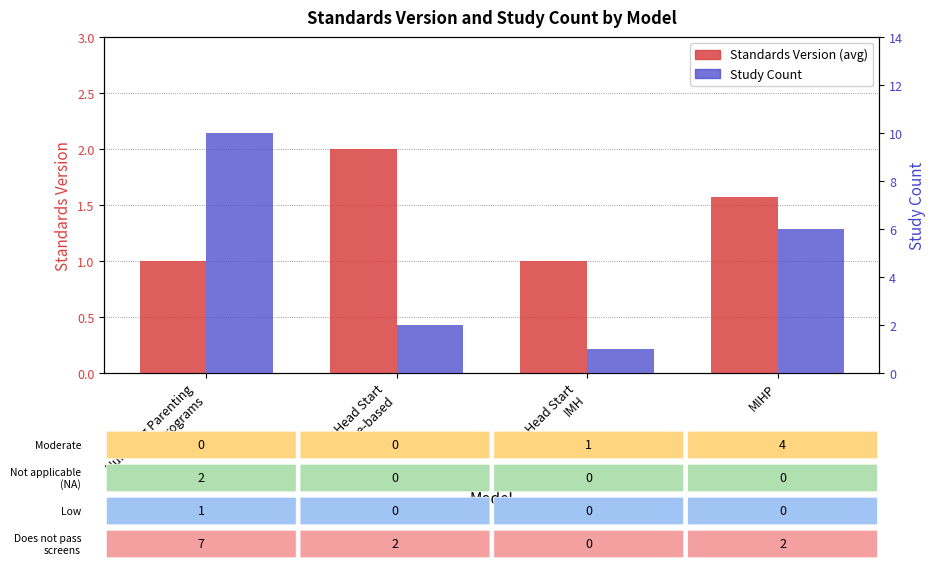

What is the label of the 4th bar from the right?

Nurturing Parenting
Programs